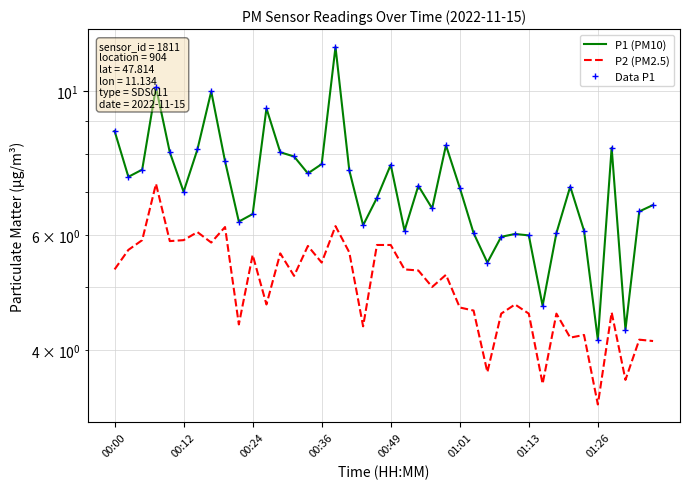

What is the difference between the maximum and minimum values in the Data P1 series?

7.5